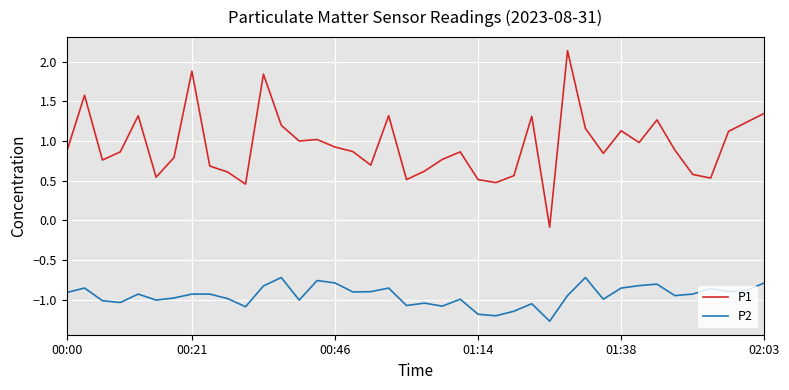

What is the minimum value for P2?

-1.3